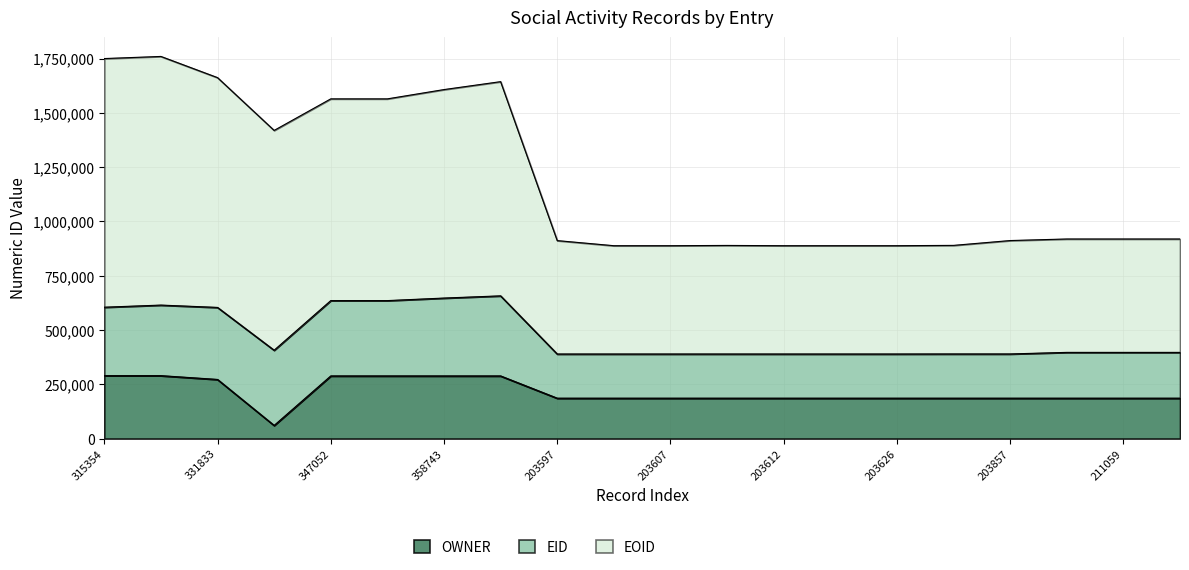

The value of EOID at 211060 is 919404. True or false?

True